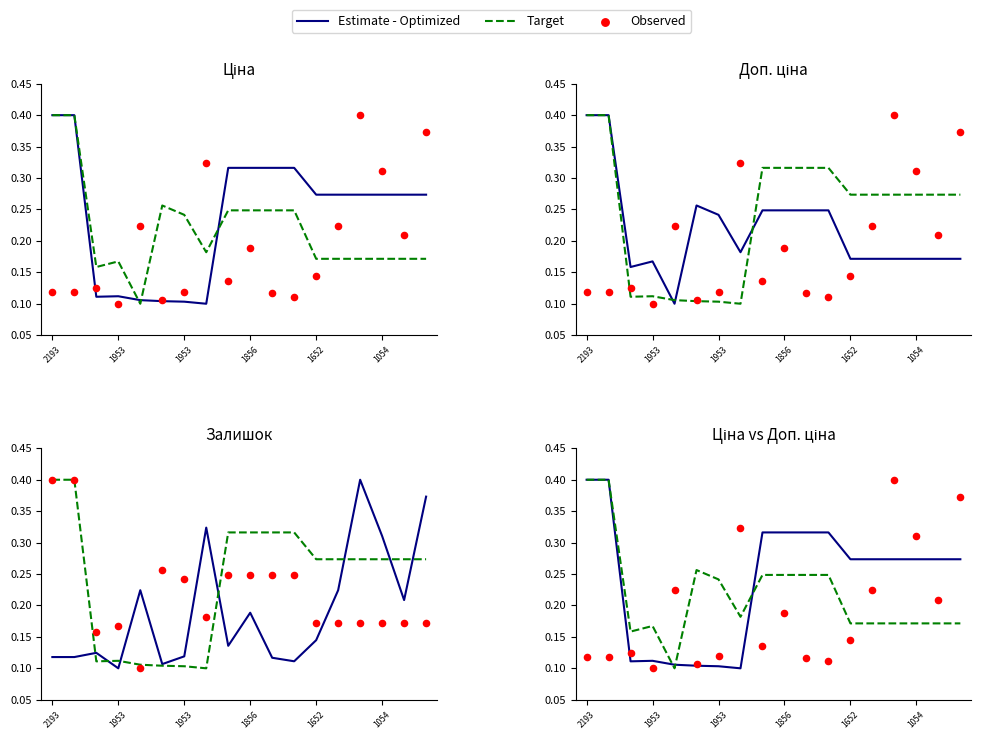

Which series has the largest total across all categories?

Estimate - Optimized